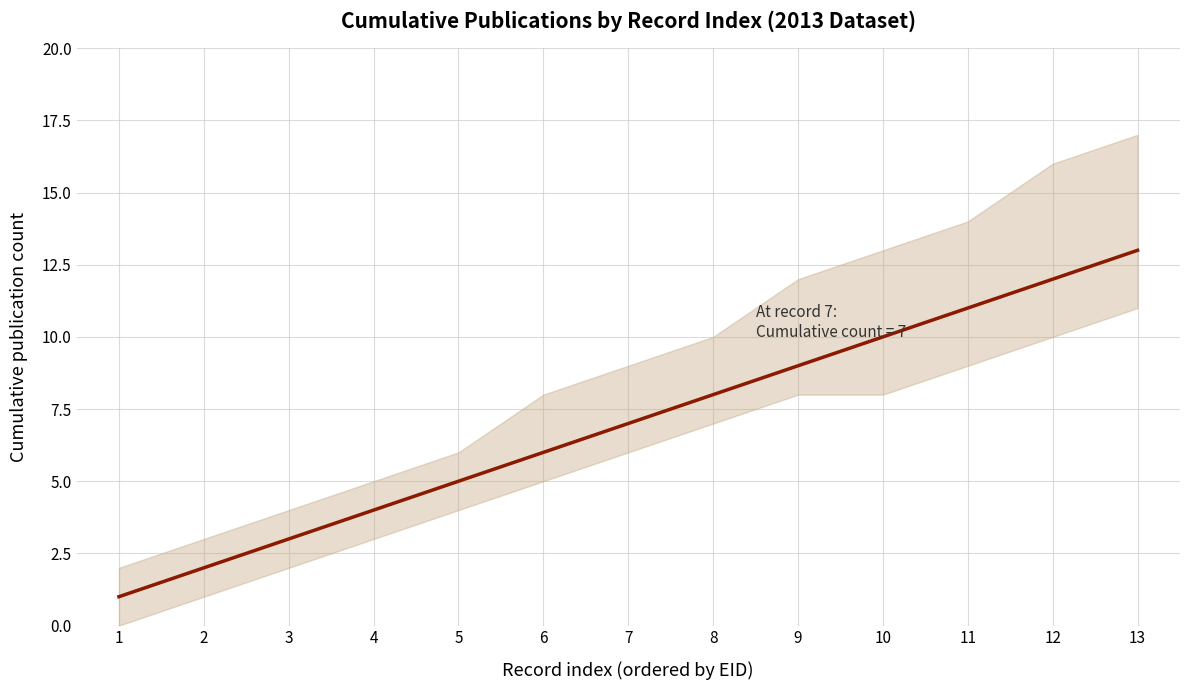

What is the sum of all values?

91